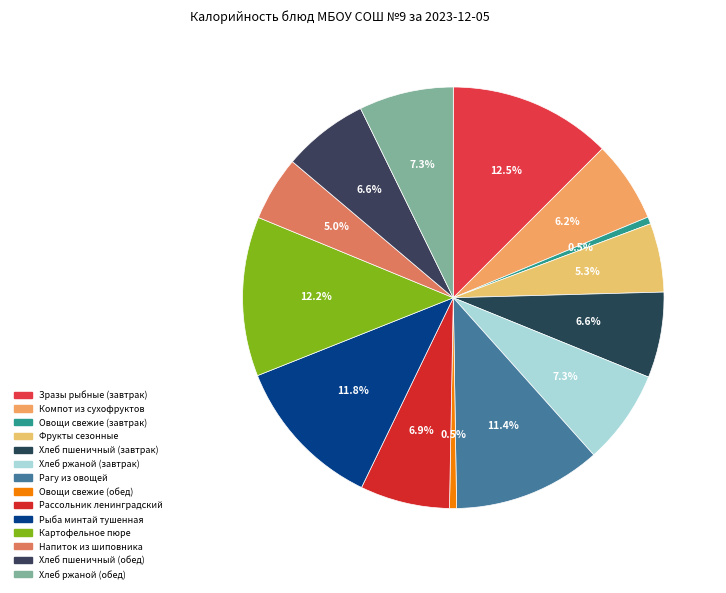

Rank the categories by value from lowest to highest.

Овощи свежие (завтрак), Овощи свежие (обед), Напиток из шиповника, Фрукты сезонные, Компот из сухофруктов, Хлеб пшеничный (завтрак), Хлеб пшеничный (обед), Рассольник ленинградский, Хлеб ржаной (завтрак), Хлеб ржаной (обед), Рагу из овощей, Рыба минтай тушенная, Картофельное пюре, Зразы рыбные (завтрак)